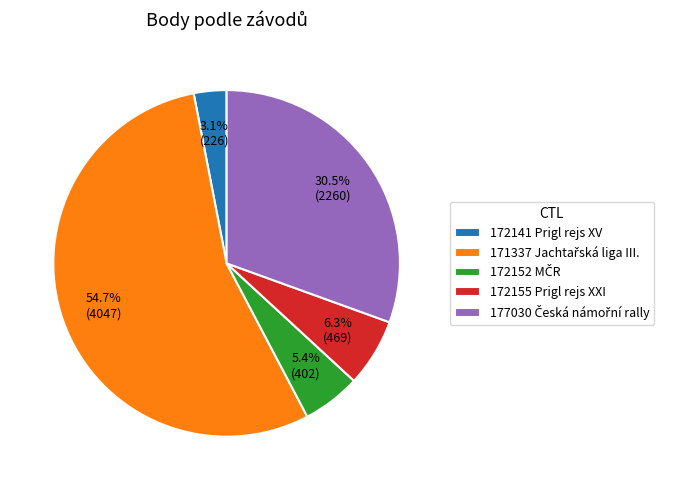

Which slice is the largest?

171337